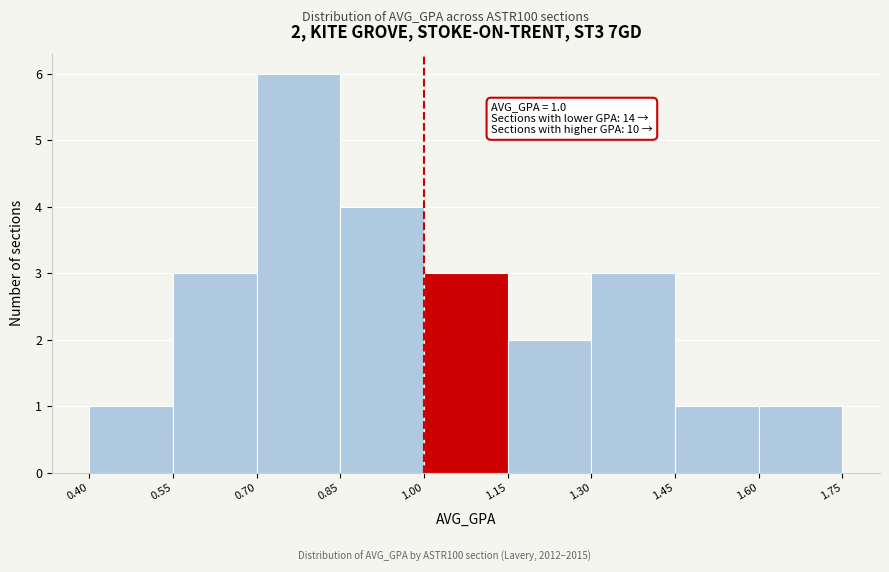

Over which range of the x-axis is the bar tallest?

0.70 to 0.85